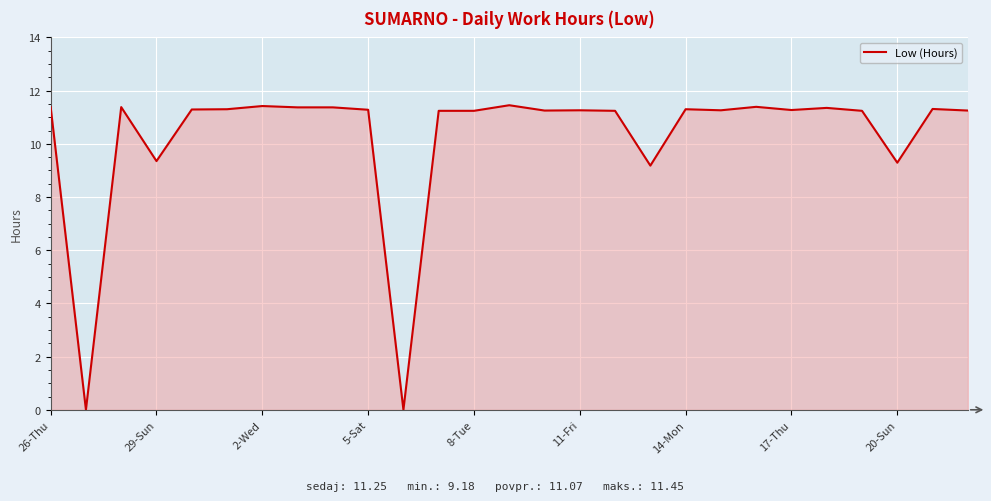

At which label does the data first exceed 11?

26-Thu